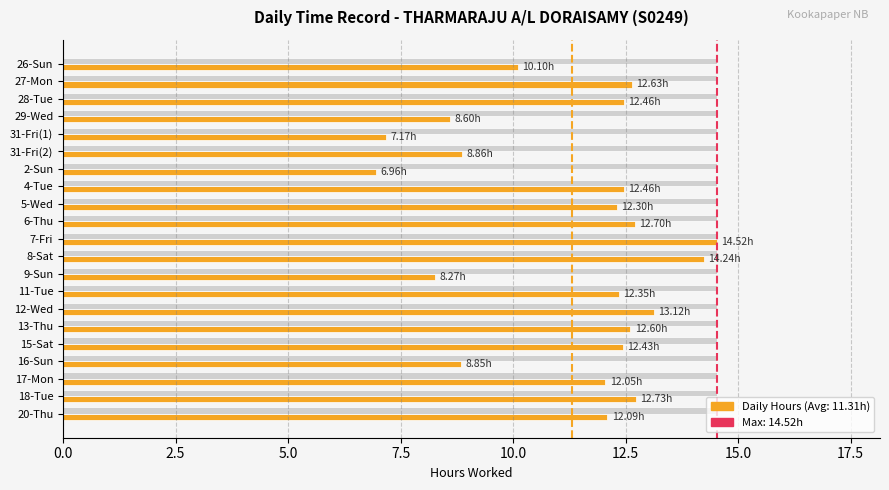

What is the total value across all series at 12-Wed?

27.6